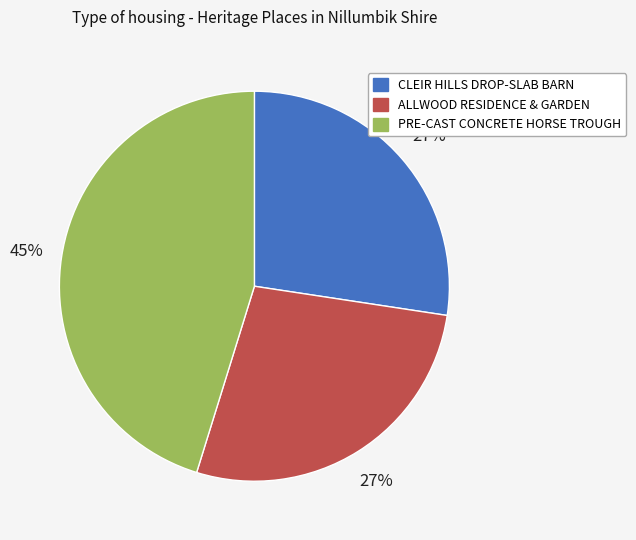

Is the sum of PRE-CAST CONCRETE HORSE TROUGH and ALLWOOD RESIDENCE & GARDEN greater than half?

Yes